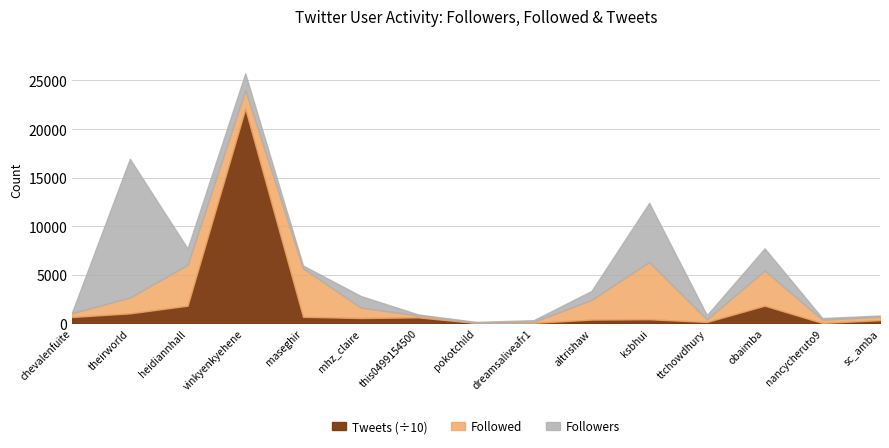

At which category is the sum across all series the highest?

vinkyenkyehene